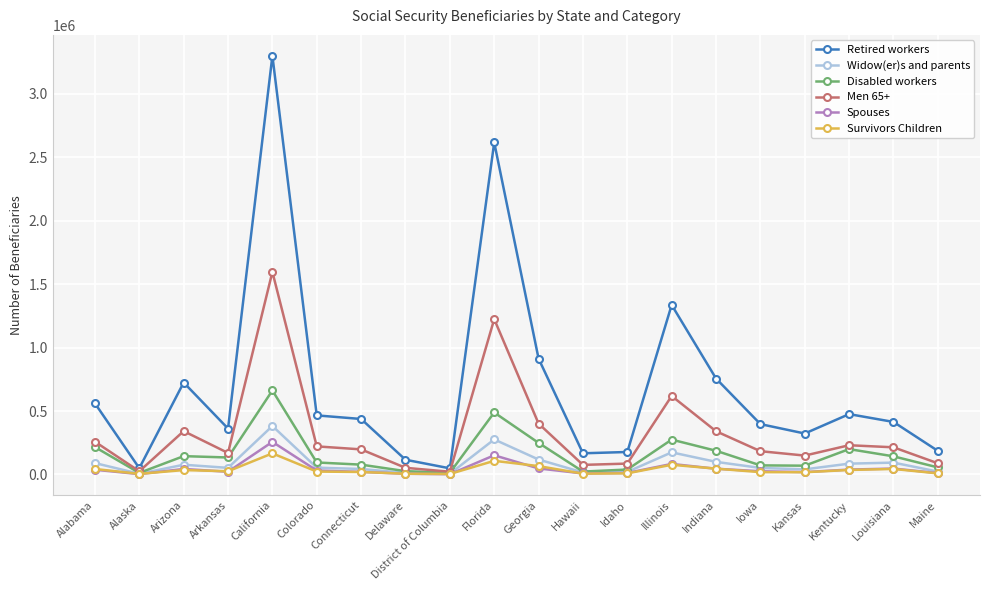

The value of Men 65+ at Iowa is 183340. True or false?

True